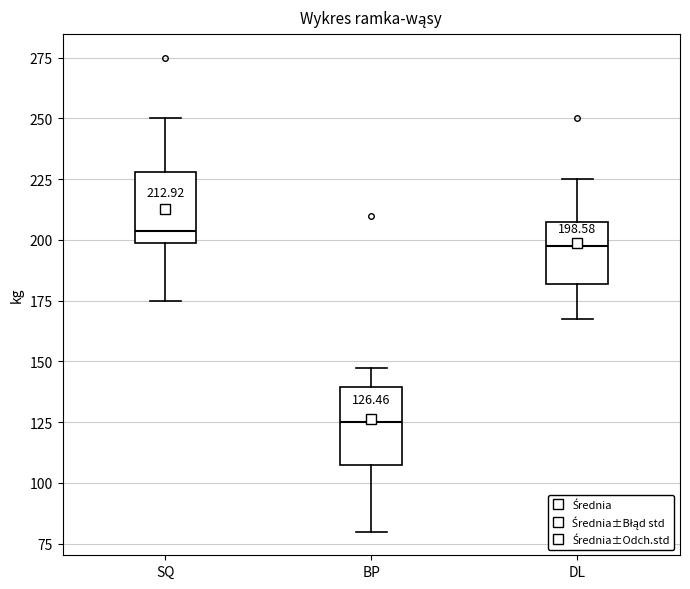

Which box has the highest median line?

SQ